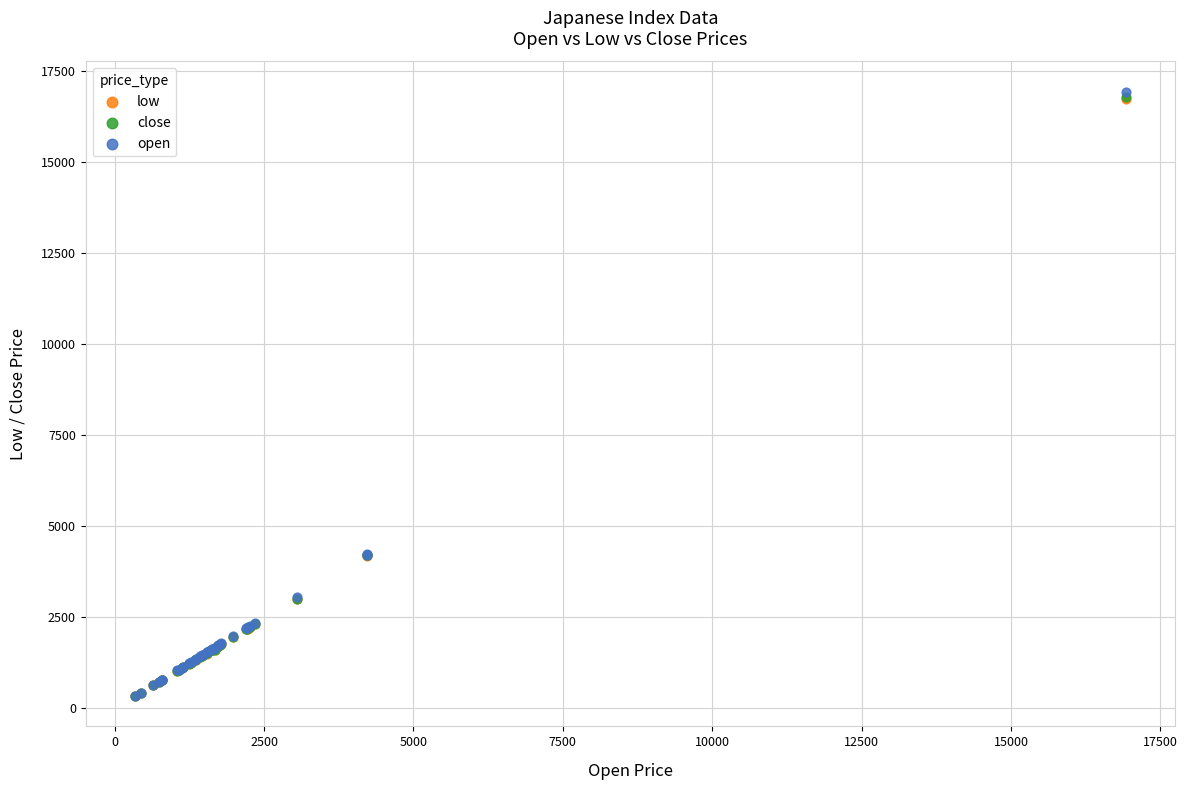

What are all the series names shown in the legend?

low, close, open